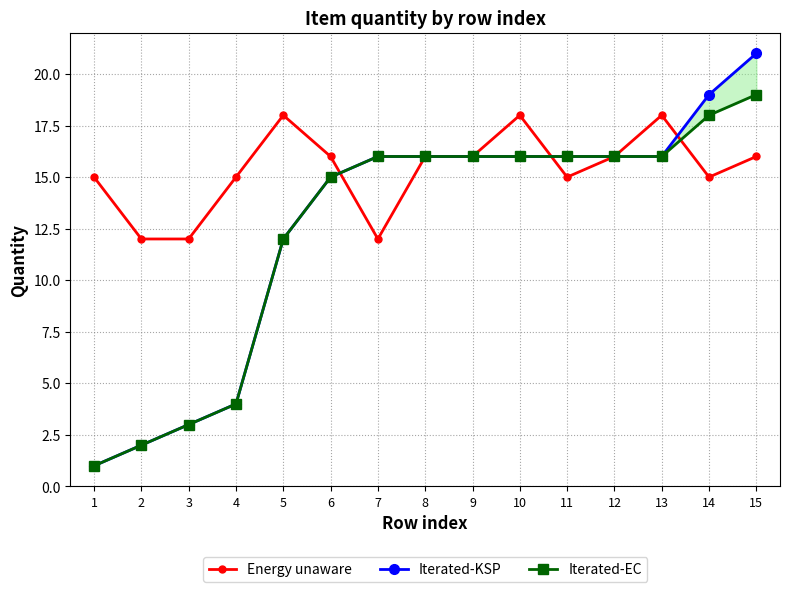

What is the difference between the maximum and minimum values in the Energy unaware series?

6